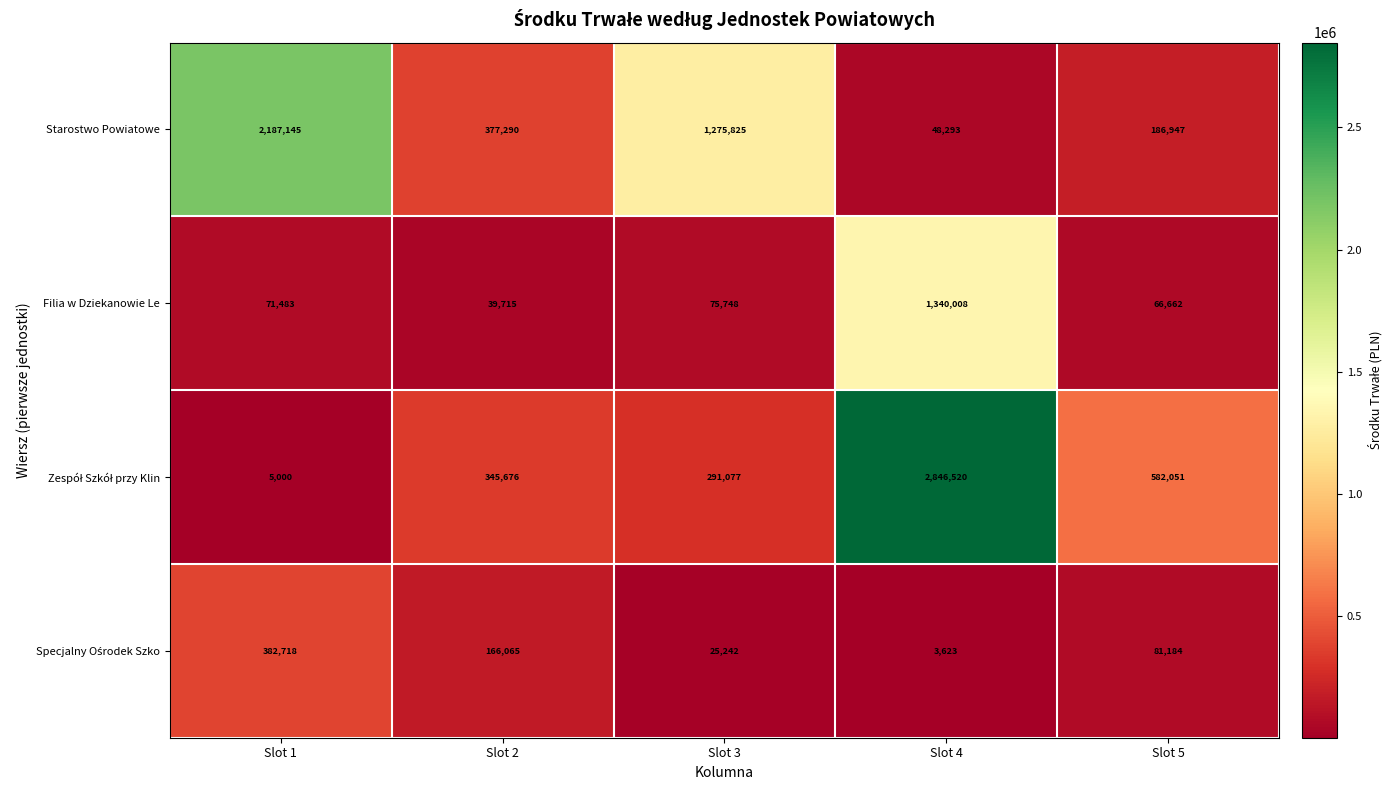

Rank the categories by Starostwo Powiatowe value from lowest to highest.

Slot 4, Slot 5, Slot 2, Slot 3, Slot 1